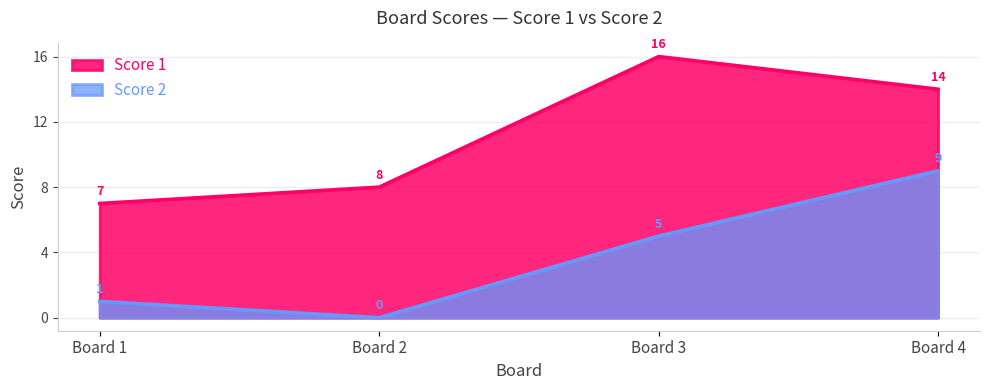

Between Board 2 and Board 4, which series saw the biggest shift?

Score 2